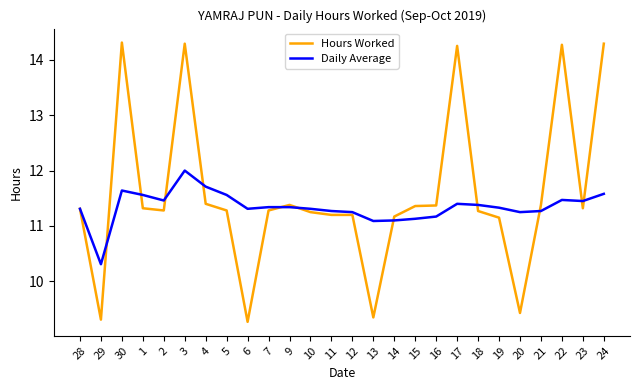

True or false: Hours Worked and Daily Average cross at least once.

True